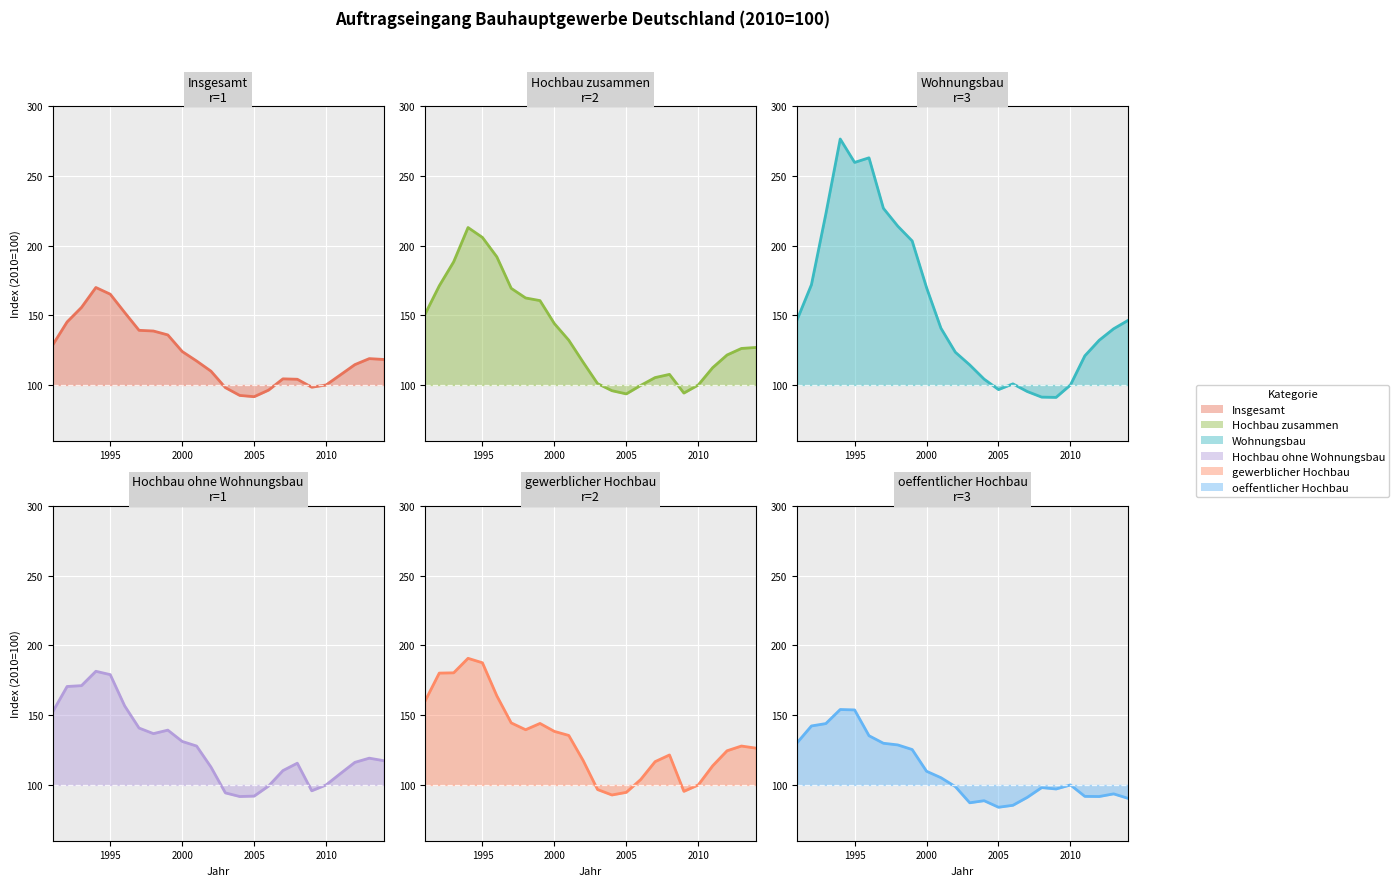

List the series in order of their peak value, highest first.

Wohnungsbau, Hochbau zusammen, gewerblicher Hochbau, Hochbau ohne Wohnungsbau, Insgesamt, oeffentlicher Hochbau